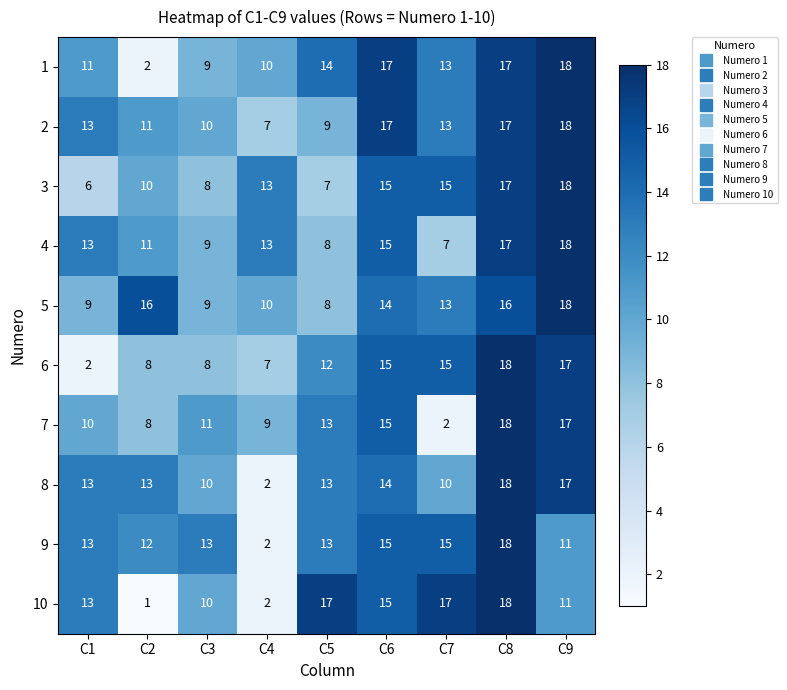

What is the difference between the highest and lowest values at C3?

5